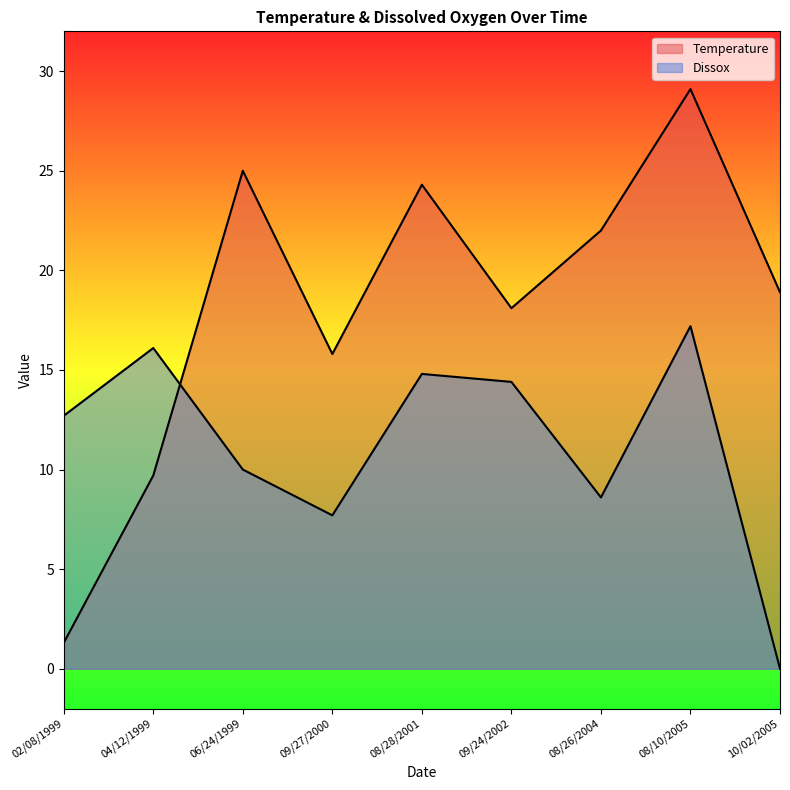

Which series changed the most between 09/24/2002 and 10/02/2005?

Dissox